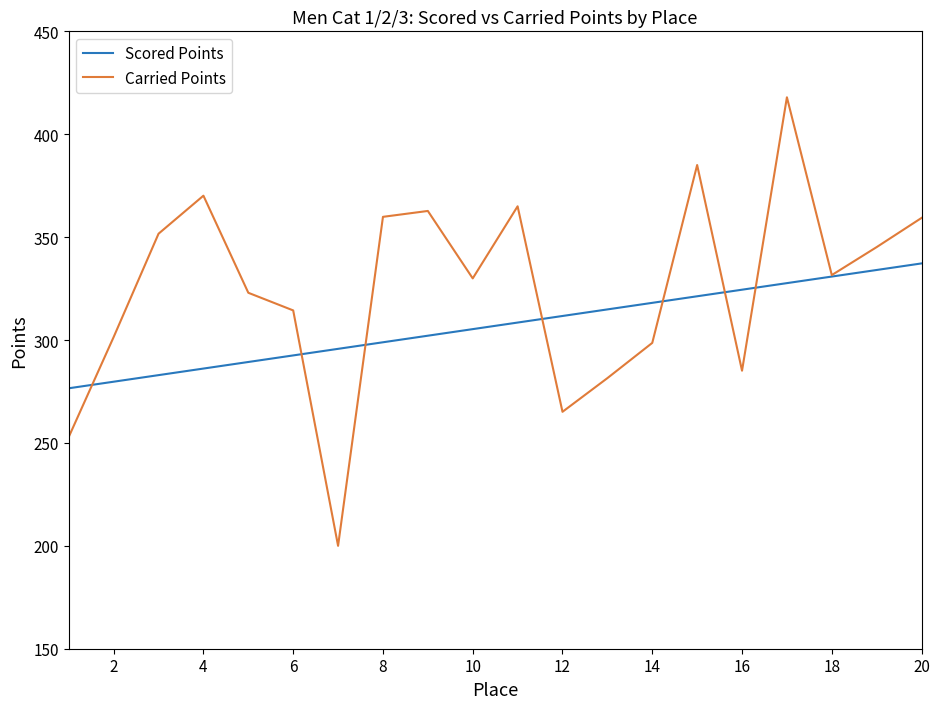

Which series has the largest total across all categories?

Carried Points